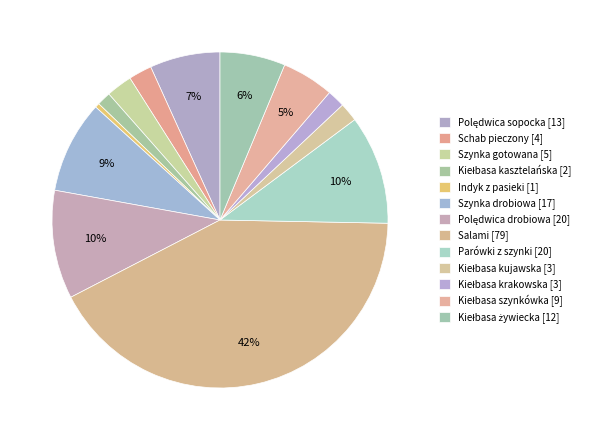

Is it true that Kiełbasa szynkówka is 11% of the pie?

False